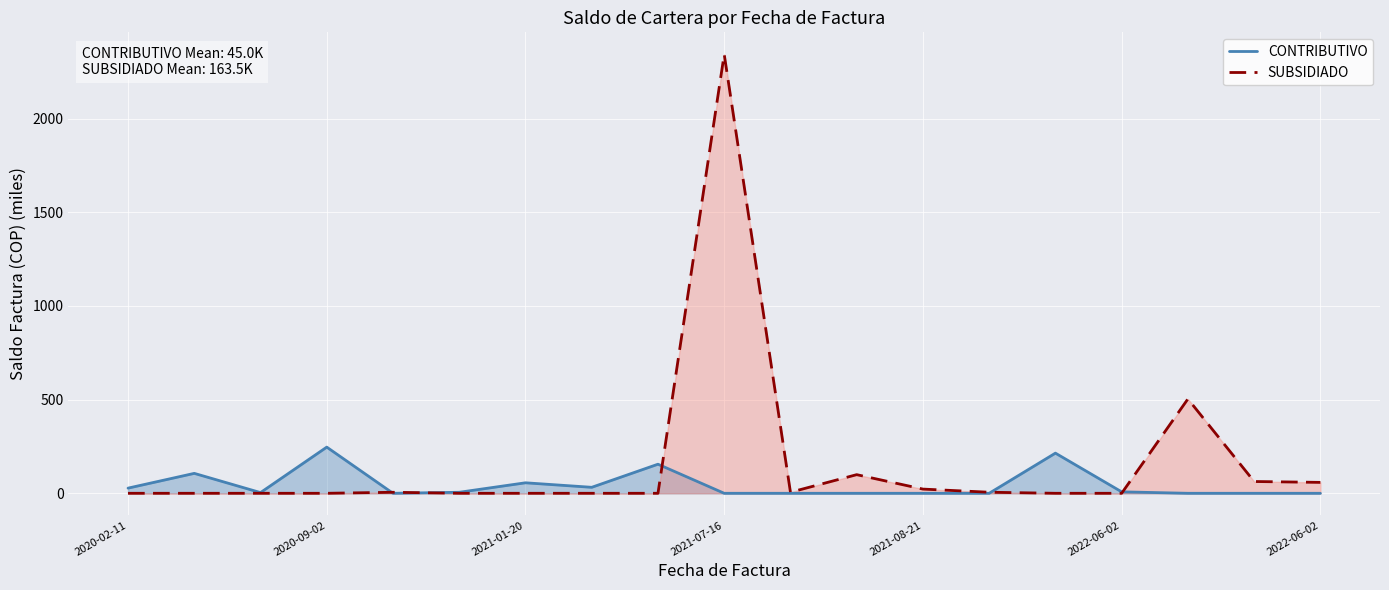

What is the difference between the maximum and minimum values in the CONTRIBUTIVO series?

246.4